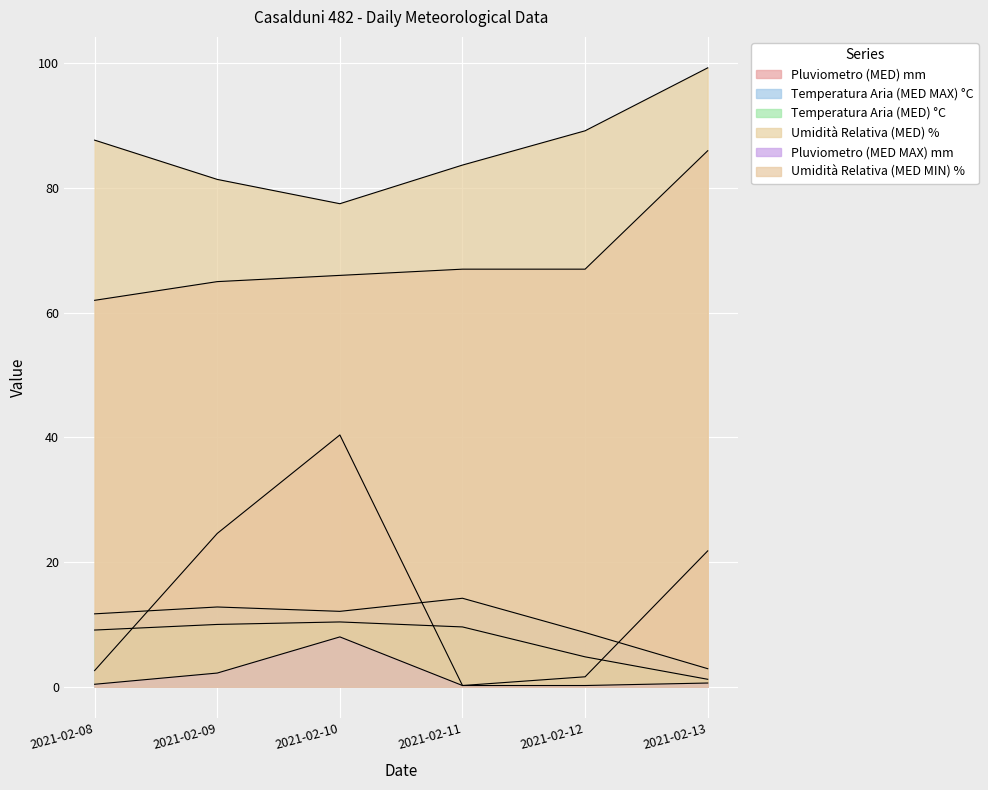

How many values in the Pluviometro (MED) mm series exceed 21?

3